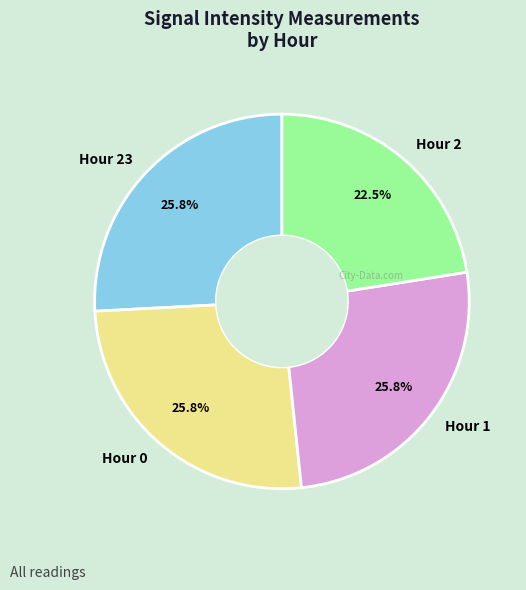

What percentage is NOT represented by Hour 23?

74.2%